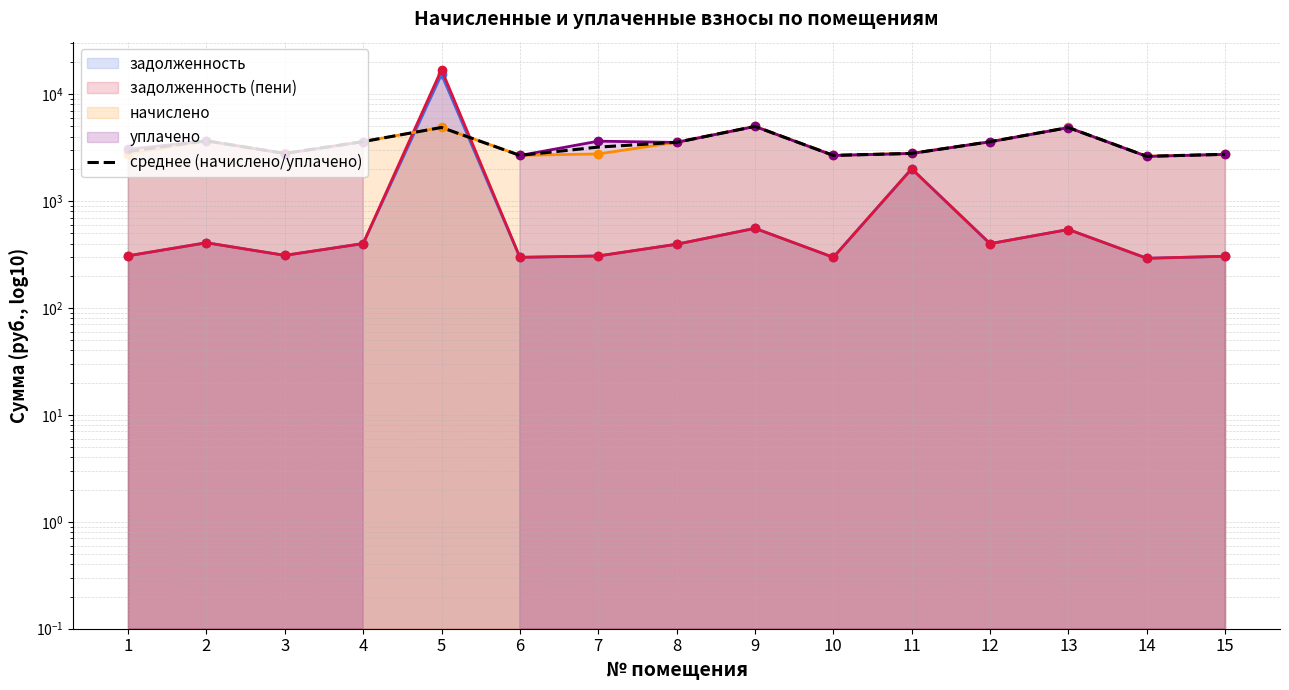

How many categories are shown in the chart?

15